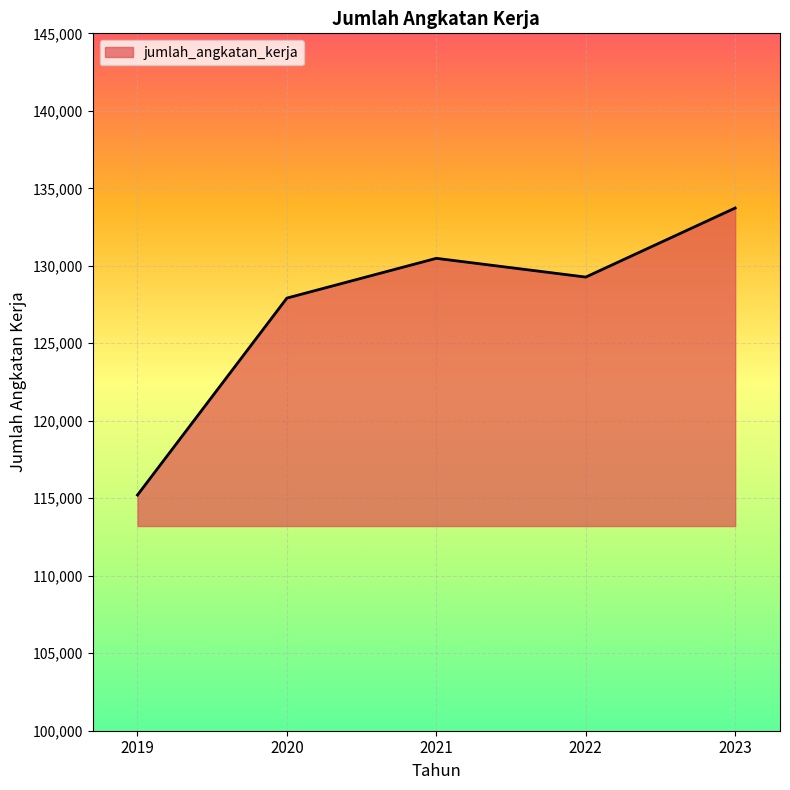

What is the minimum value shown in the chart?

115208